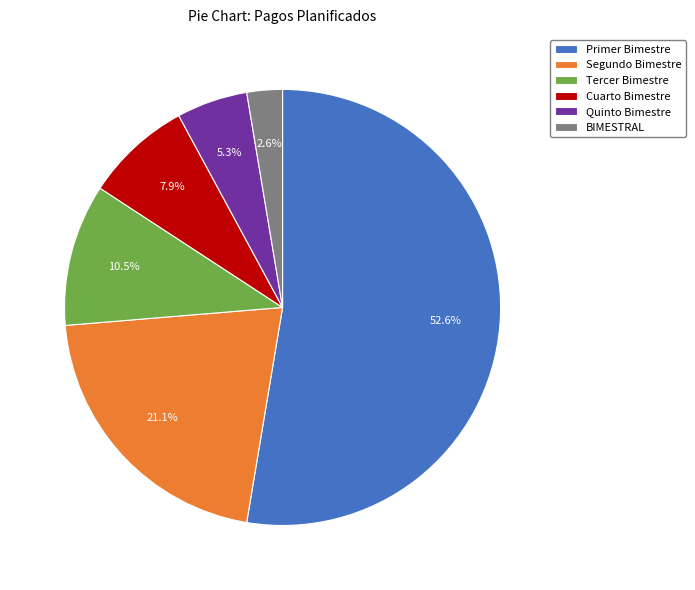

How much of the chart is everything except Primer Bimestre?

47.4%